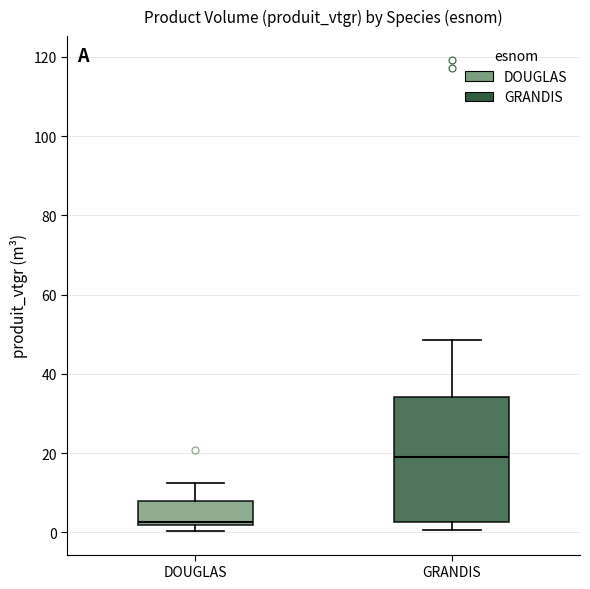

Reading left to right, transcribe this box plot: for each box, give where its median line is, the range the box spans, and where its two whiskers end, as read against the y-axis. The values are not printed on the chart, so give them approximately, as read against the axis.

DOUGLAS: median 2 (just above the box's lower edge), box 2 to 8, whiskers 0 to 12
GRANDIS: median 18, box 2 to 34, whiskers 0 to 48